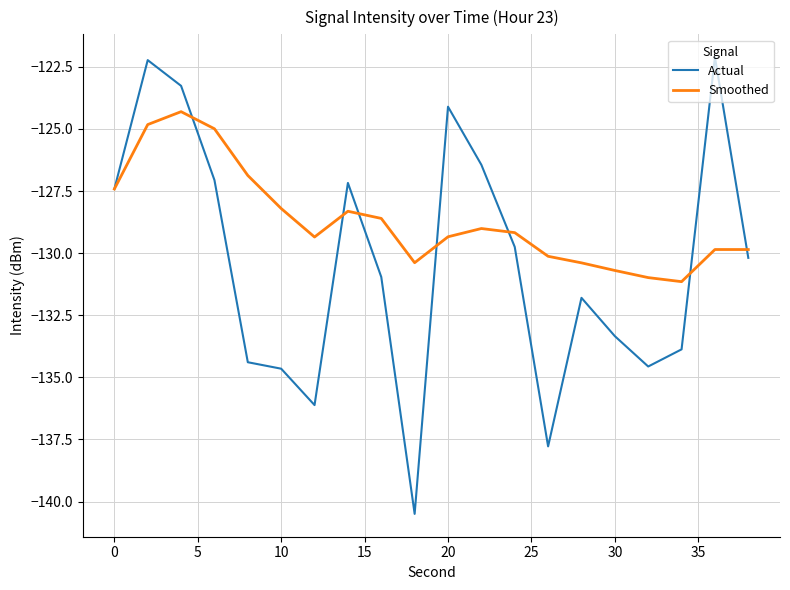

Which series has the largest range (max minus min)?

Actual